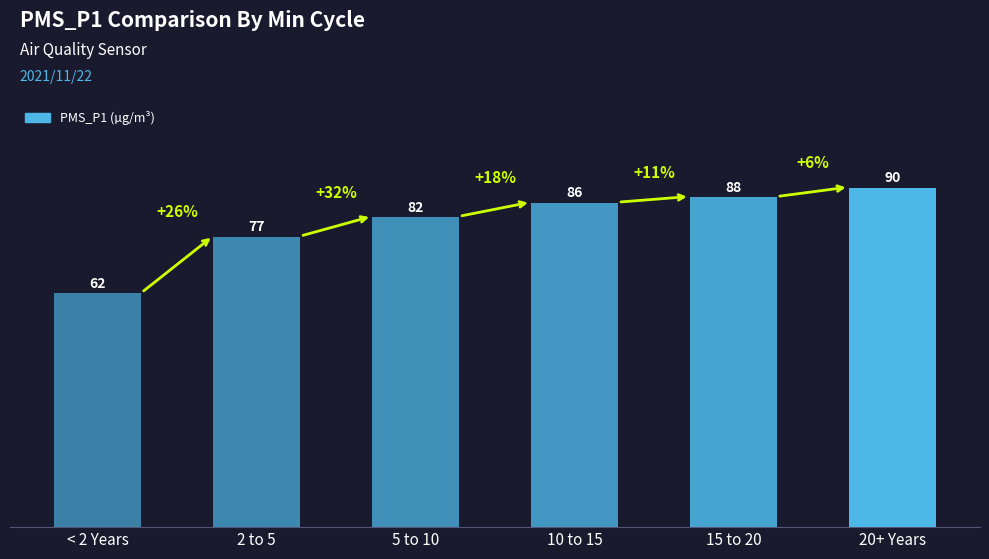

Rank the categories by value from highest to lowest.

20+ Years, 15 to 20, 10 to 15, 5 to 10, 2 to 5, < 2 Years